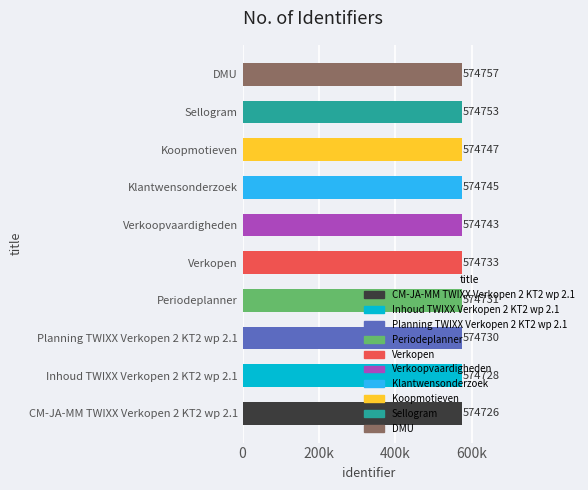

Rank the categories by value from highest to lowest.

DMU, Sellogram, Koopmotieven, Klantwensonderzoek, Verkoopvaardigheden, Verkopen, Periodeplanner, Planning TWIXX Verkopen 2 KT2 wp 2.1, Inhoud TWIXX Verkopen 2 KT2 wp 2.1, CM-JA-MM TWIXX Verkopen 2 KT2 wp 2.1